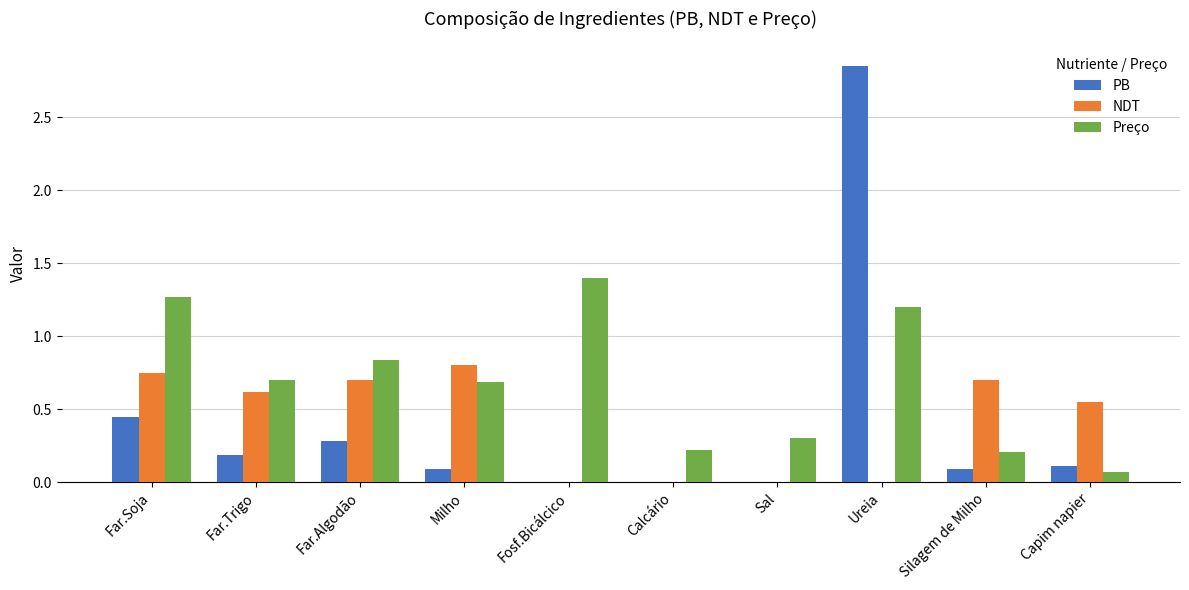

Which label corresponds to the largest value in the chart?

Ureia